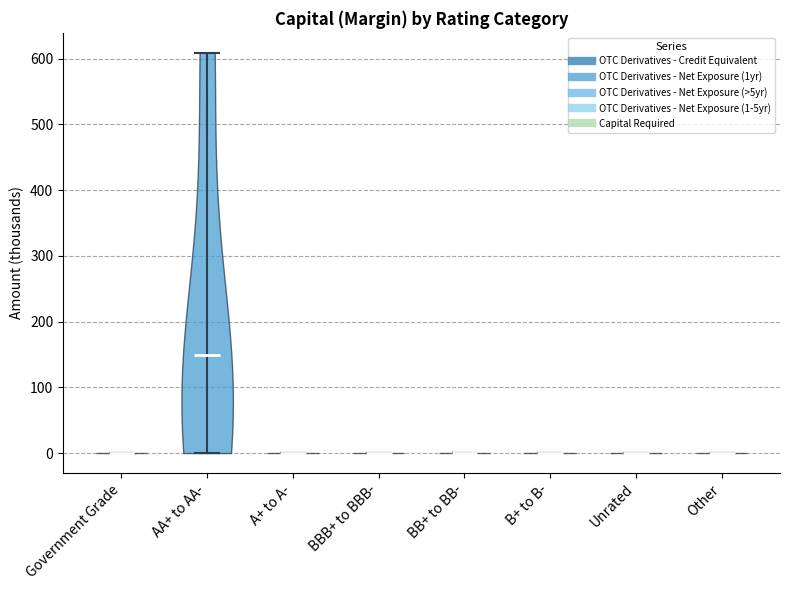

What is the lowest point the violin for BBB+ to BBB- reaches on the y-axis? The values are not printed on the chart, so give them approximately, as read against the axis.

0